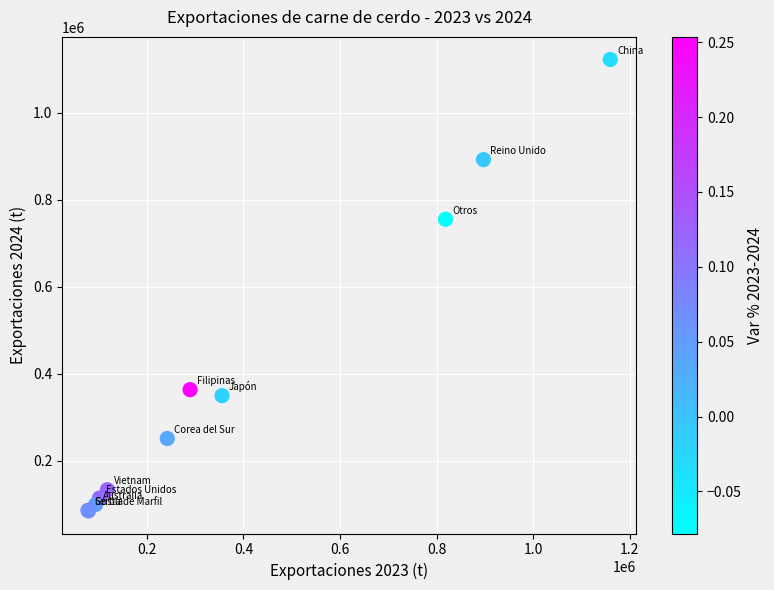

What Y value in the scatter plot is closest to 603110?

754695